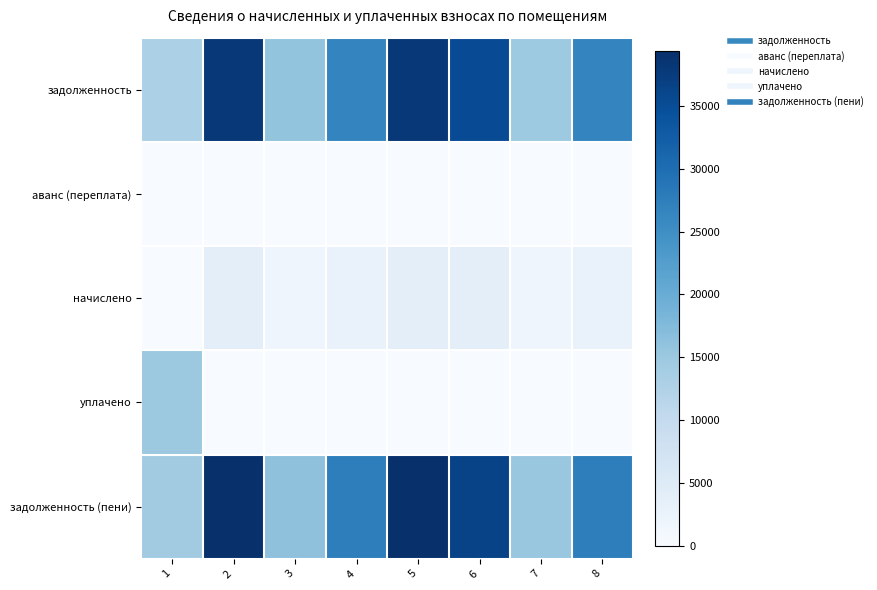

How many series are shown in this chart?

5